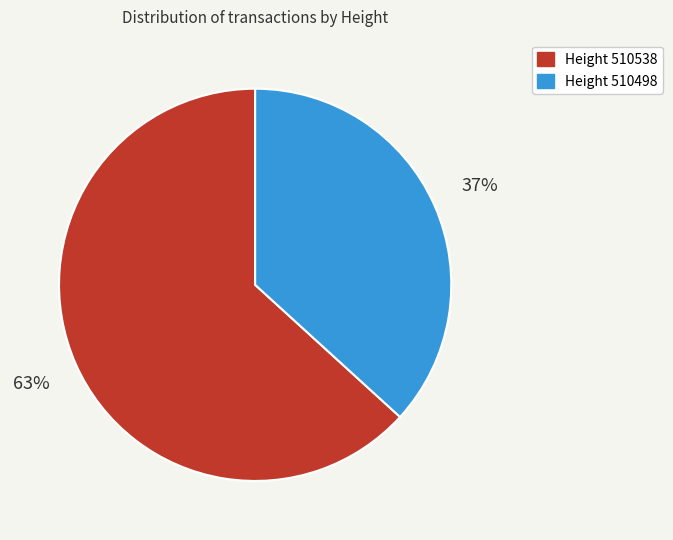

Does any single category account for the majority?

Yes